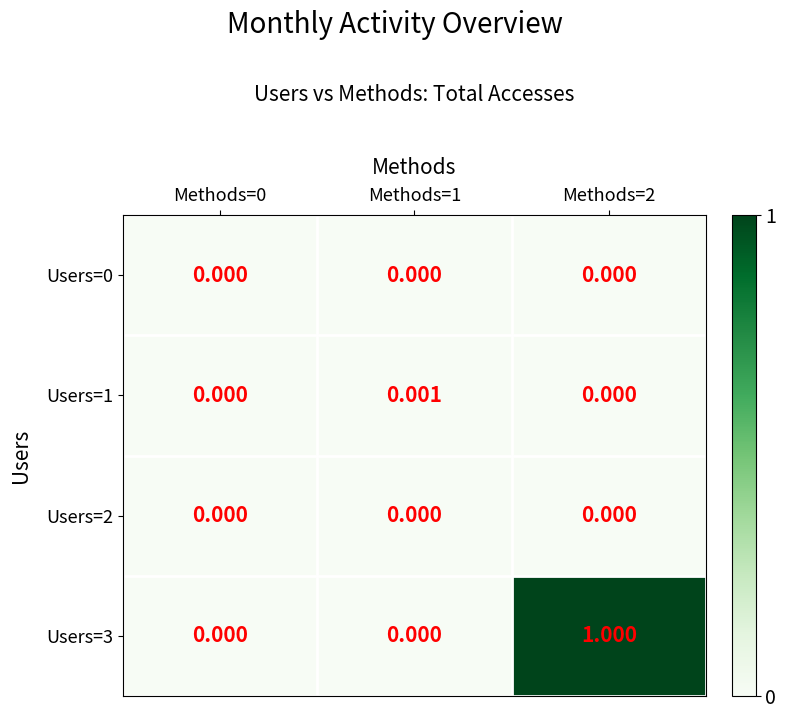

Is the value of Users=3 at Methods=2 greater than the value of Users=2 at Methods=1?

Yes